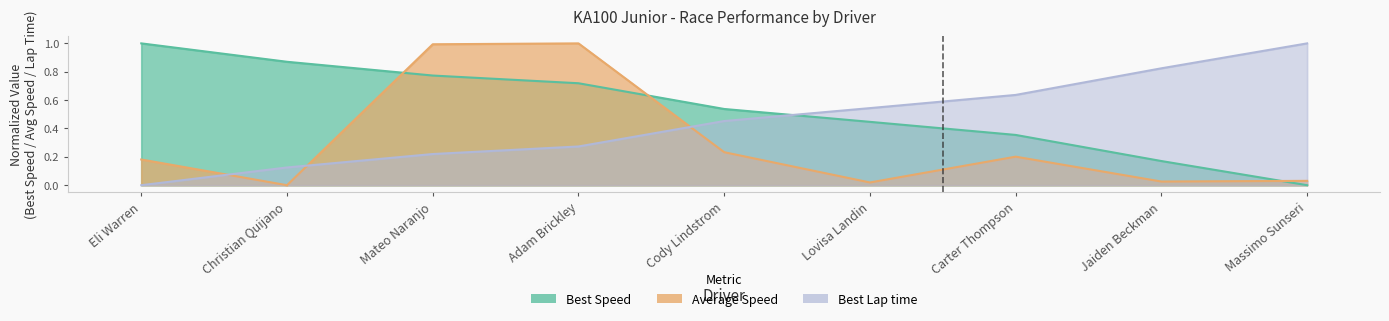

Reading left to right, what are all the values shown in this chart?

Best Lap time: 0.0	0.1	0.2	0.3	0.5	0.5	0.6	0.8	1.0
Best Speed: 1.0	0.9	0.8	0.7	0.5	0.4	0.4	0.2	0.0
Average Speed: 0.2	0.0	1.0	1.0	0.2	0.0	0.2	0.0	0.0